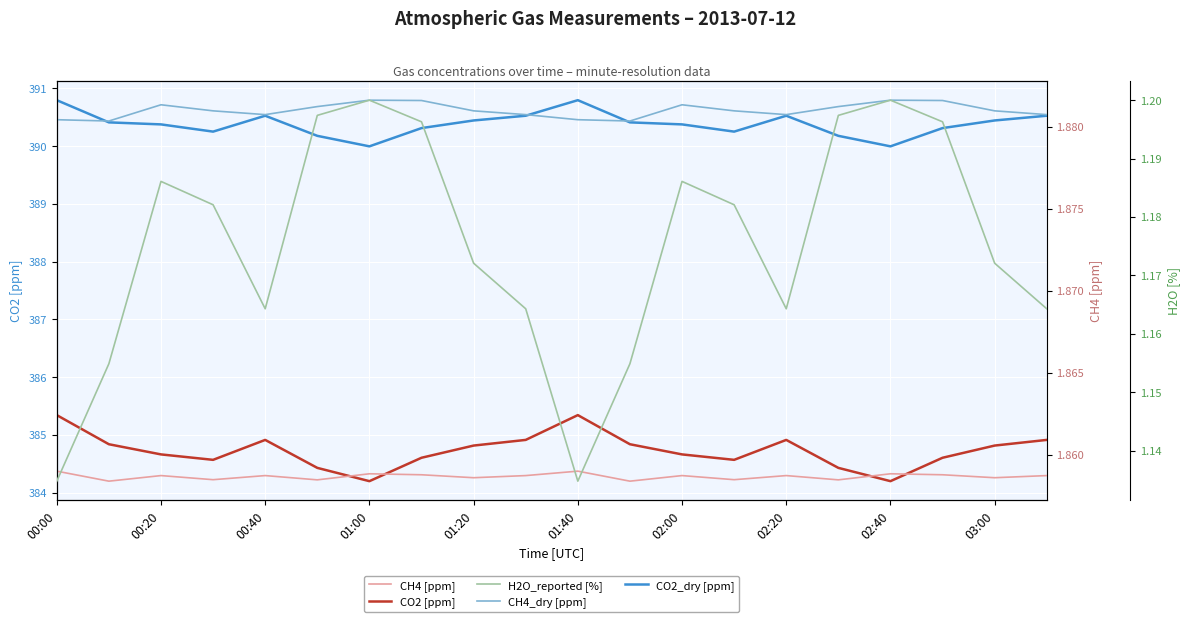

Does the chart display data point markers on the line(s)?

No